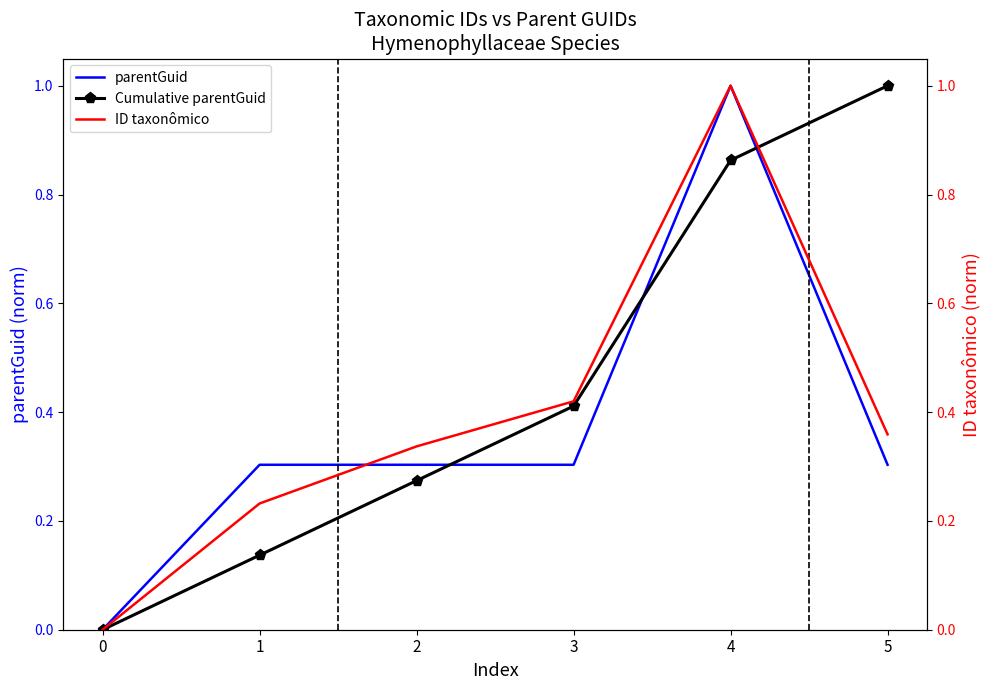

Rank the categories by ID taxonômico value from lowest to highest.

0, 1, 2, 5, 3, 4